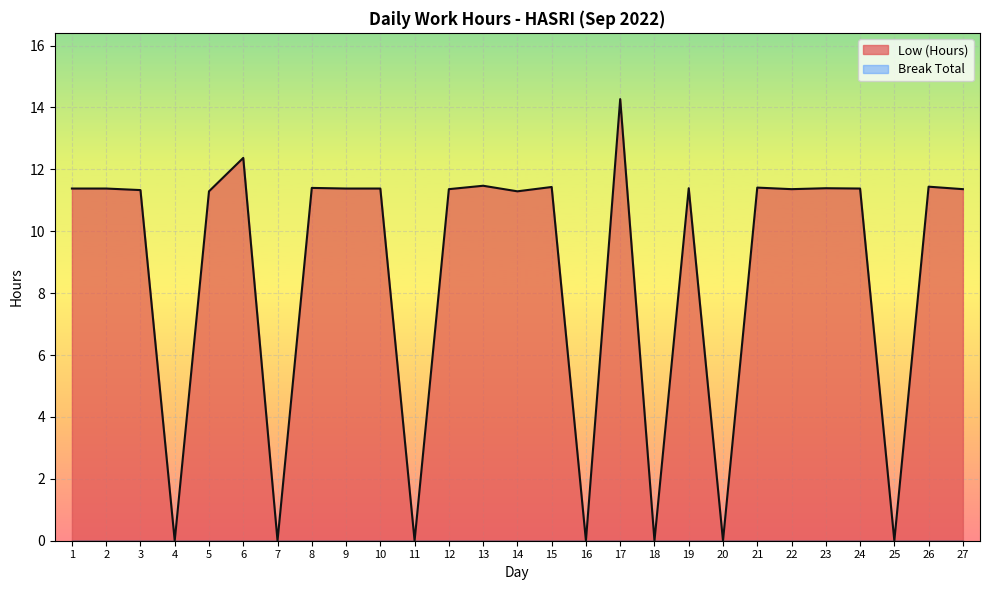

What is the value of the 17th point from the left?

14.3